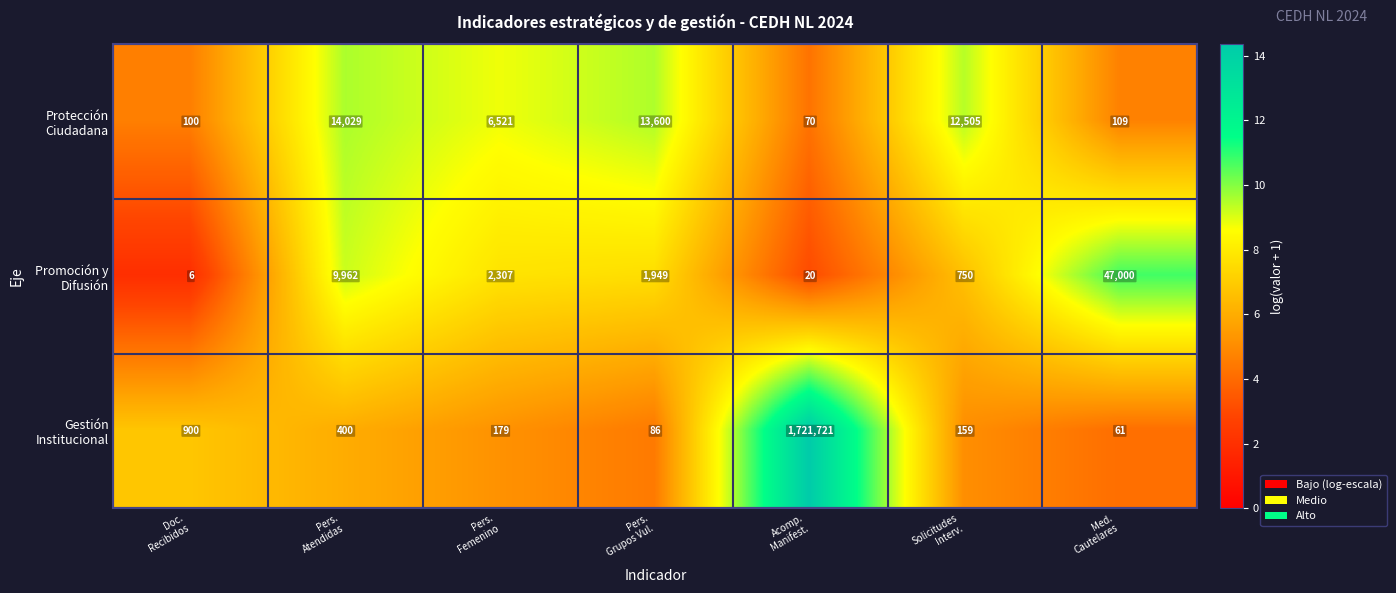

What is the total value across all series at Acomp.
Manifest.?

1721811